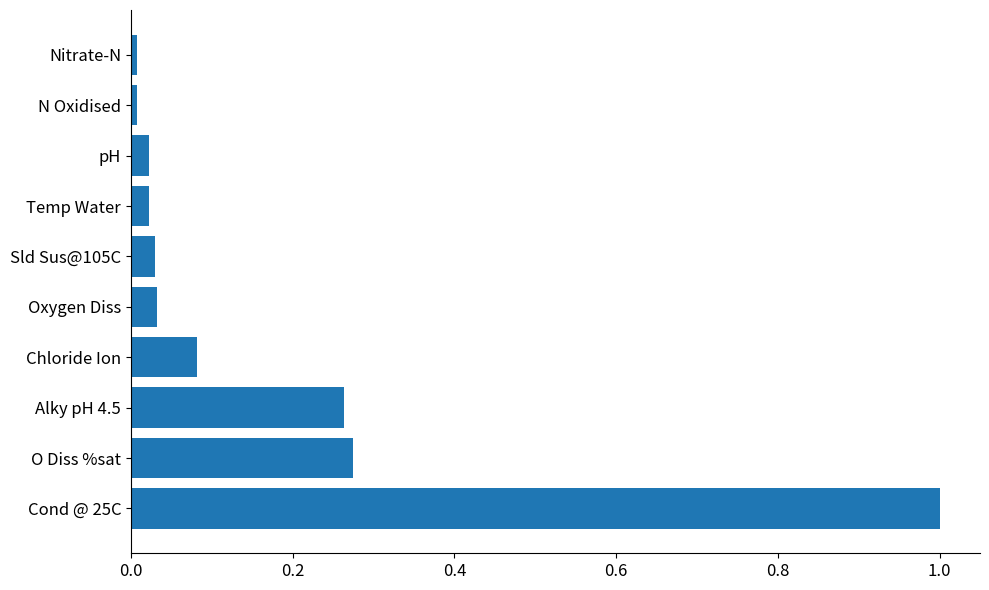

Are the bars horizontal?

Yes